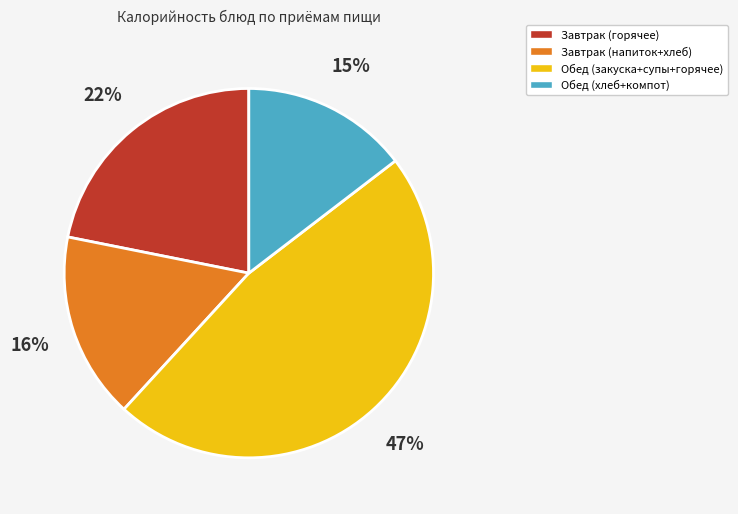

How many slices are in this pie chart?

4